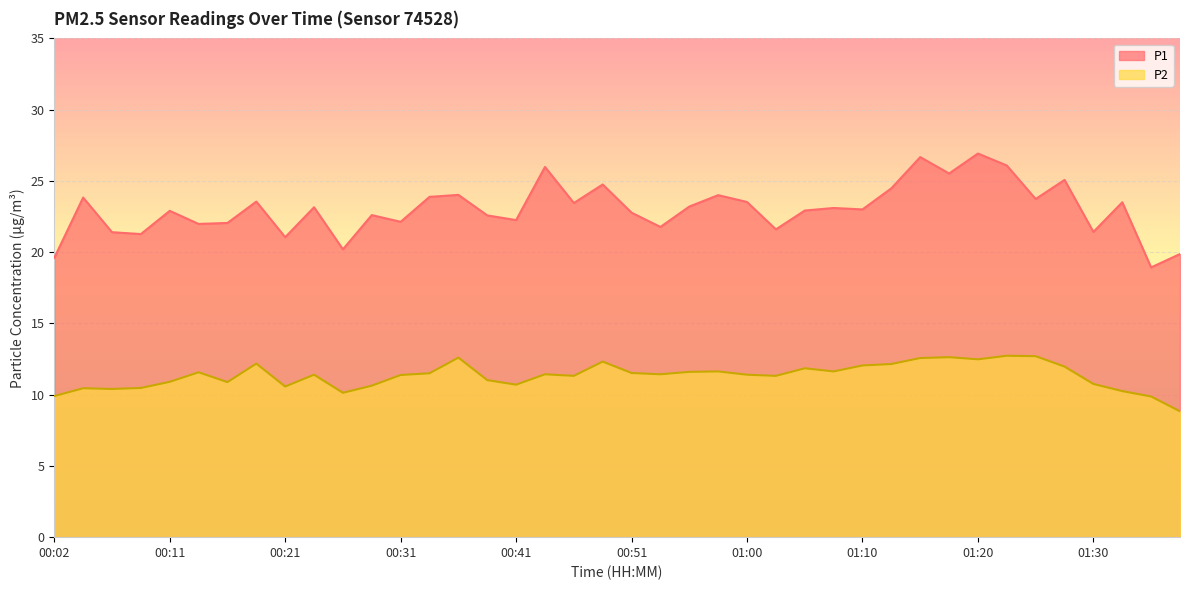

List the series in order of their overall mean, lowest first.

P2, P1